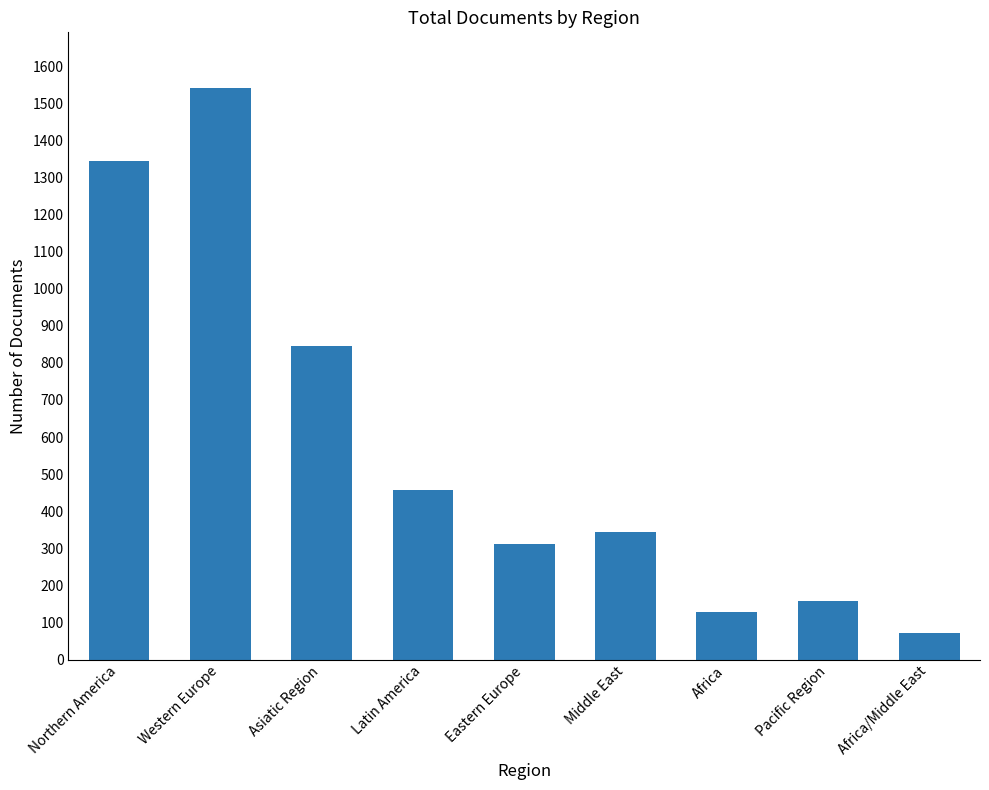

The chart shows a value of 1344 at Northern America. True or false?

True